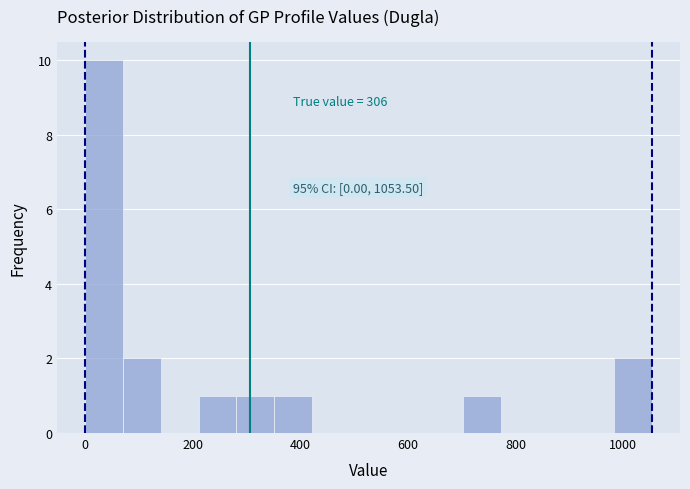

Around what value on the x-axis is the tallest bar? Give the approximate position of its centre, as read against the axis.

40